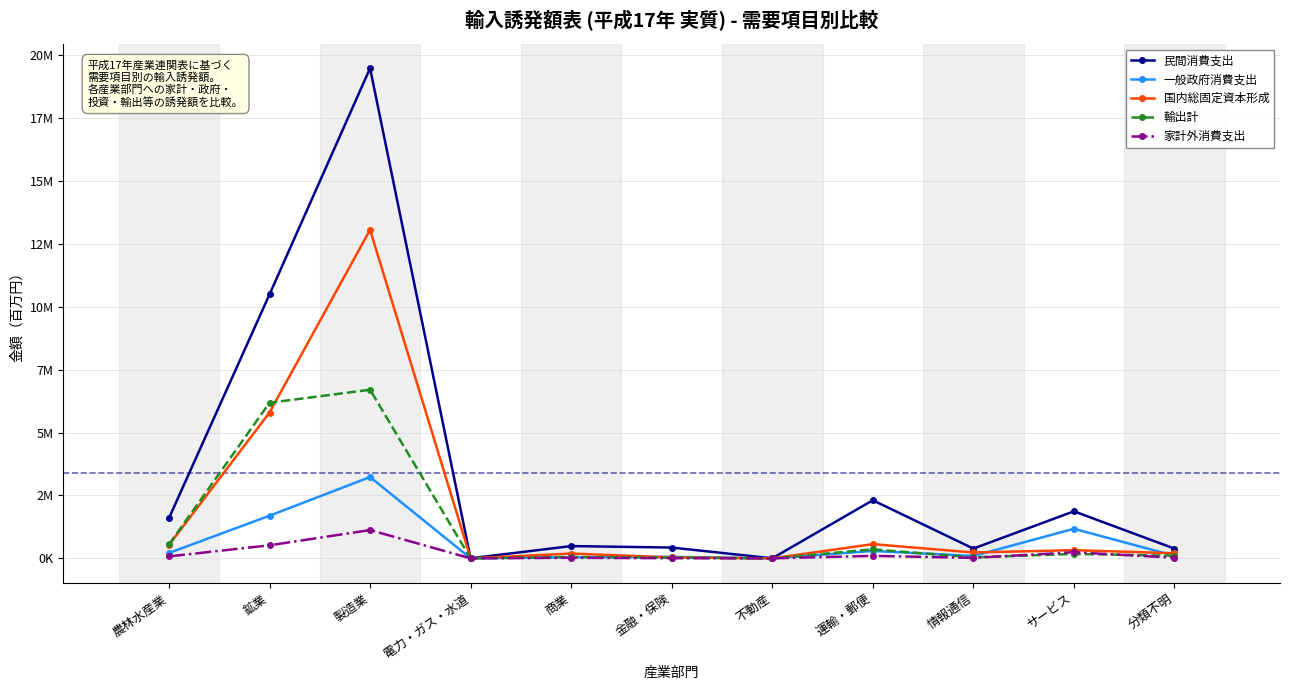

What is the highest value of the 家計外消費支出 series?

1123897